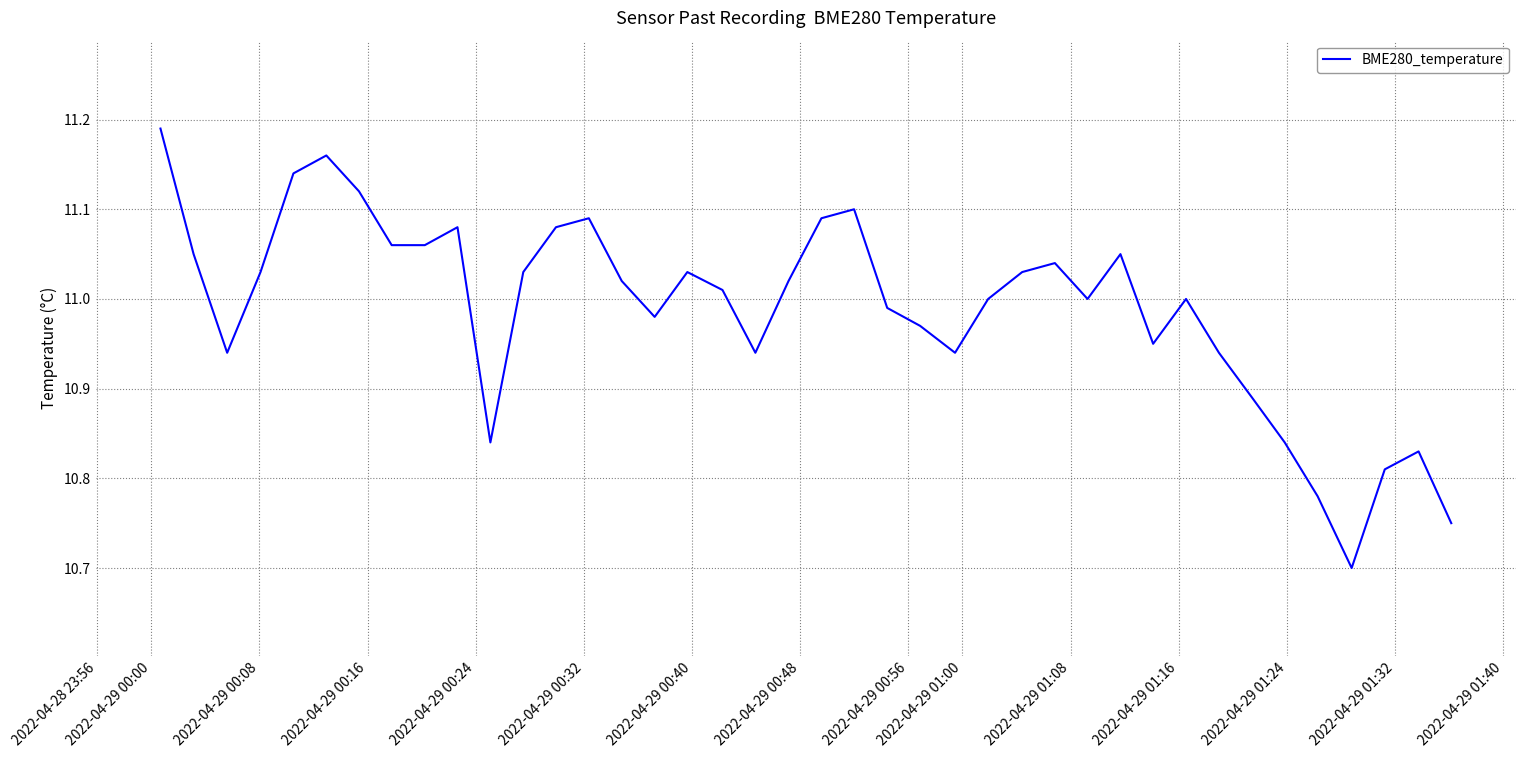

What is the difference between the maximum and minimum values?

0.5